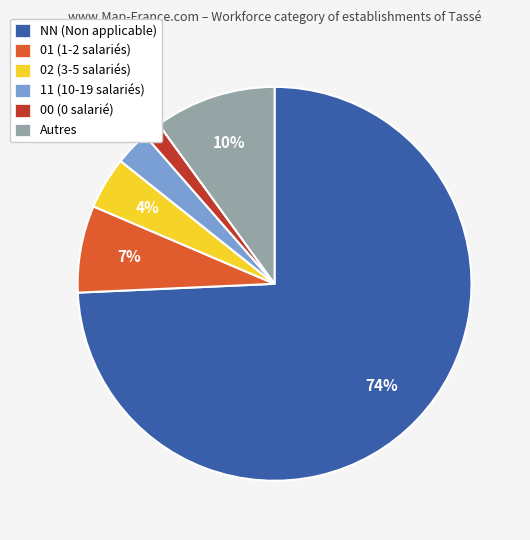

How many slices are in this pie chart?

6